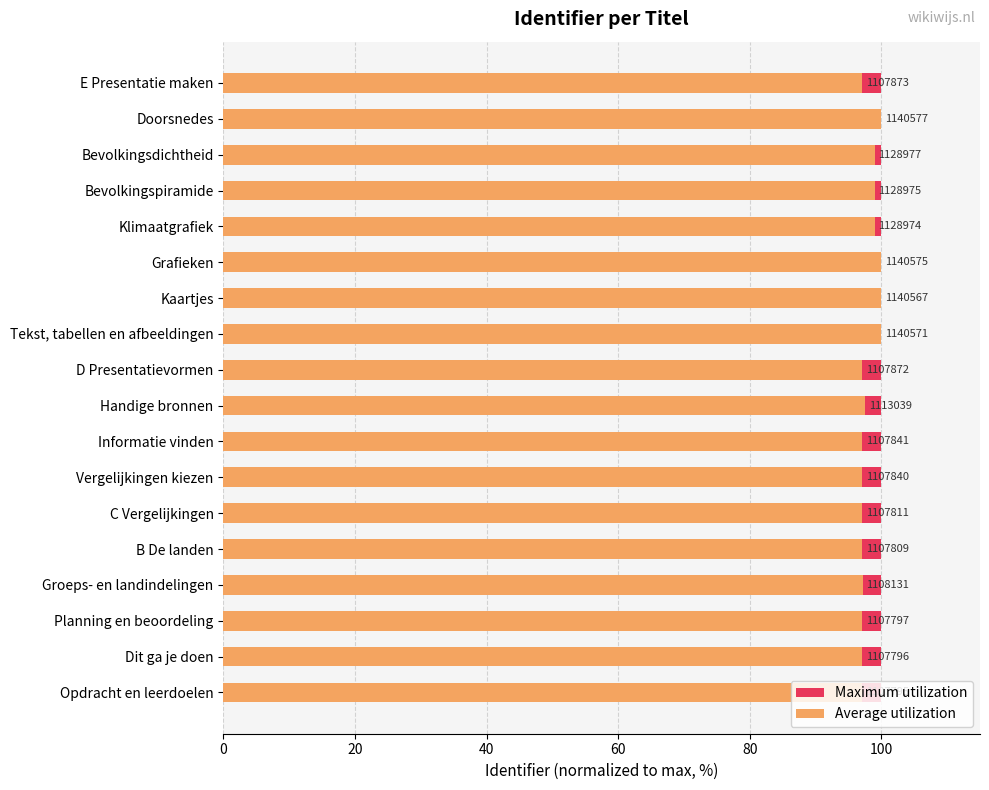

What is the sum of the Average utilization values at 8 and 9?

194.7